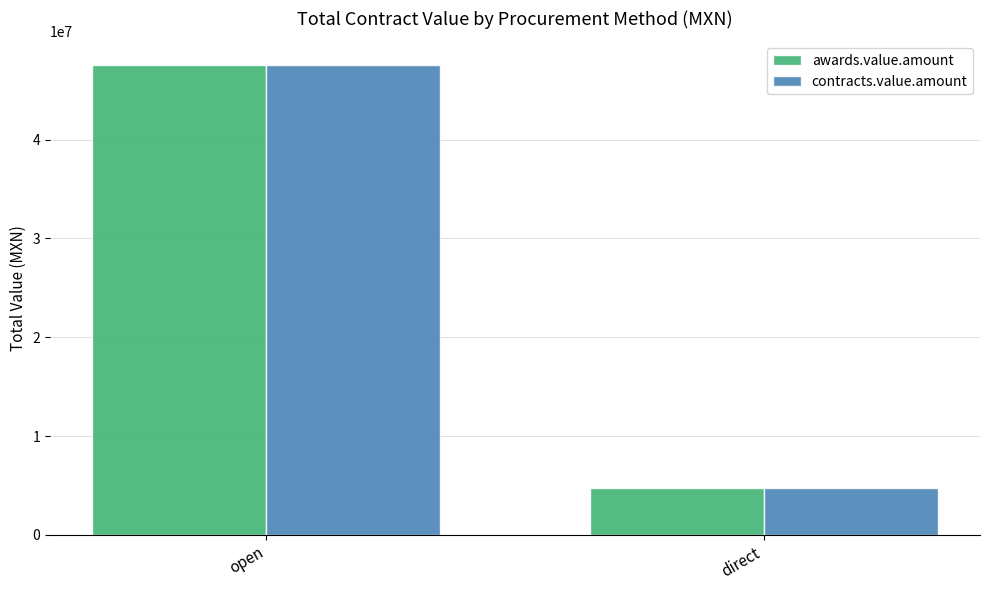

What is the value of the awards.value.amount bar at the 1st from the left?

47579946.9